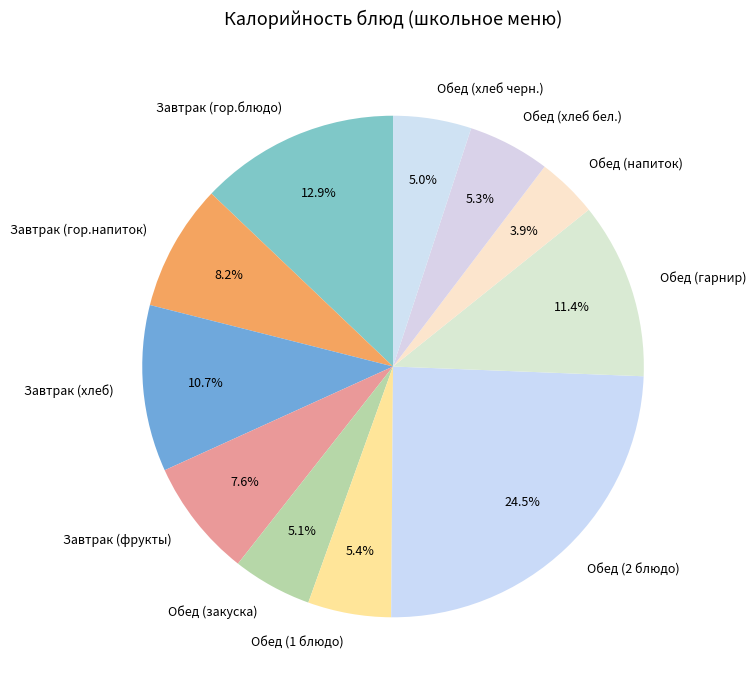

Which category has the biggest portion of the pie?

Обед (2 блюдо)